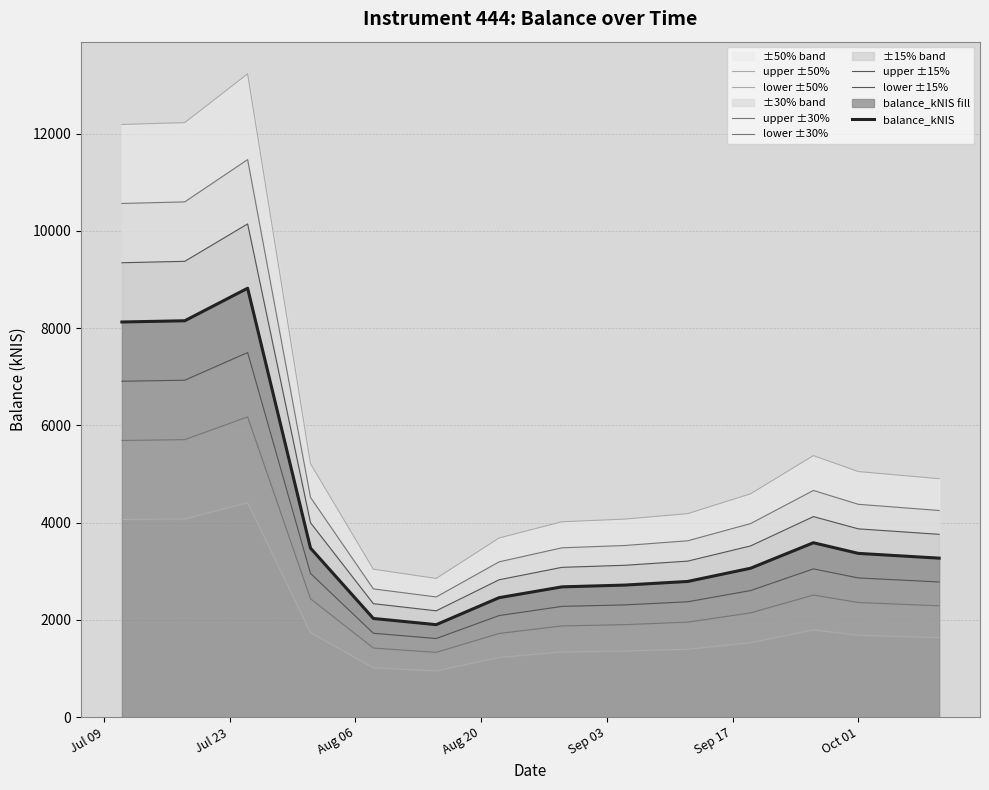

What is the highest value of the balance_kNIS series?

8818.3